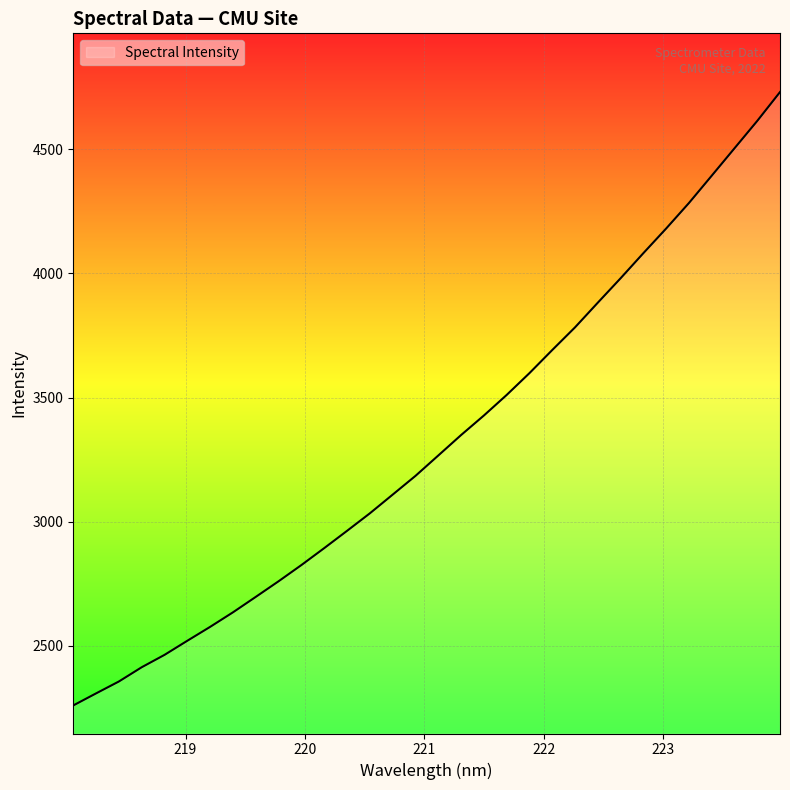

What is the smallest value displayed?

2260.5